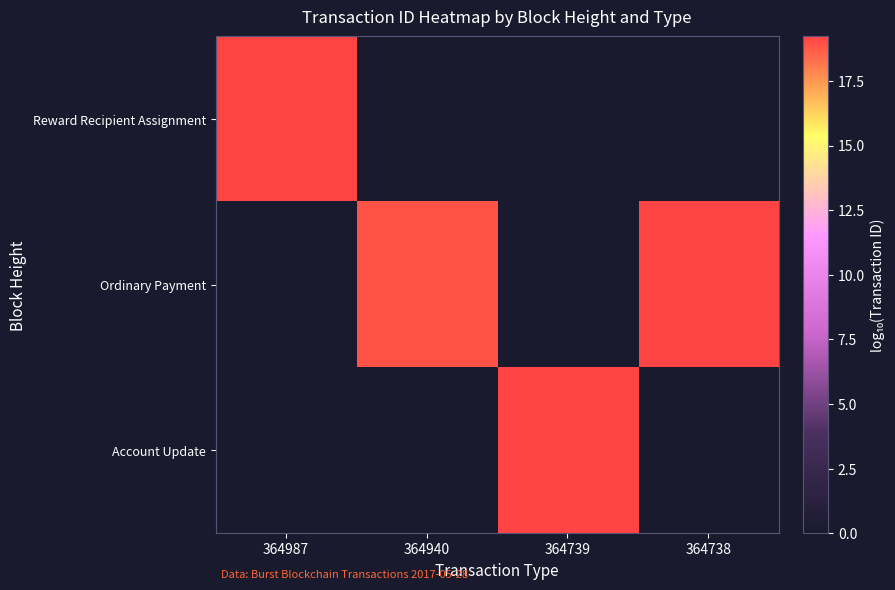

What is the total value across all series at 364739?

19.2